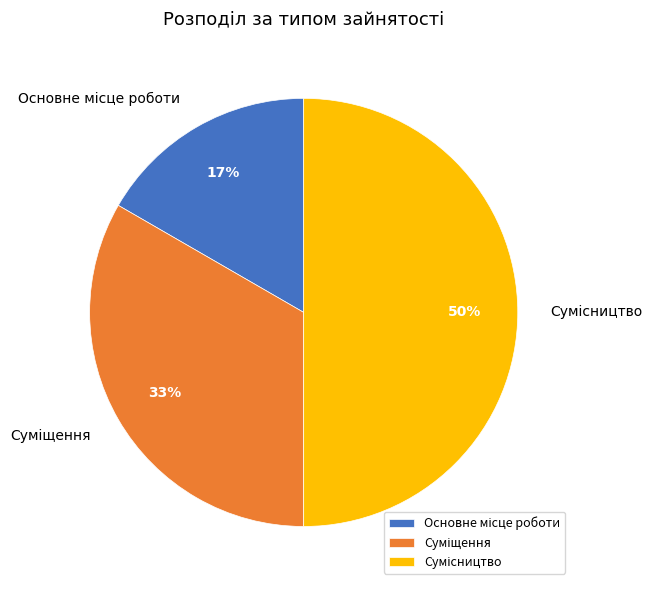

To the nearest percent, what is the average slice percentage?

33%